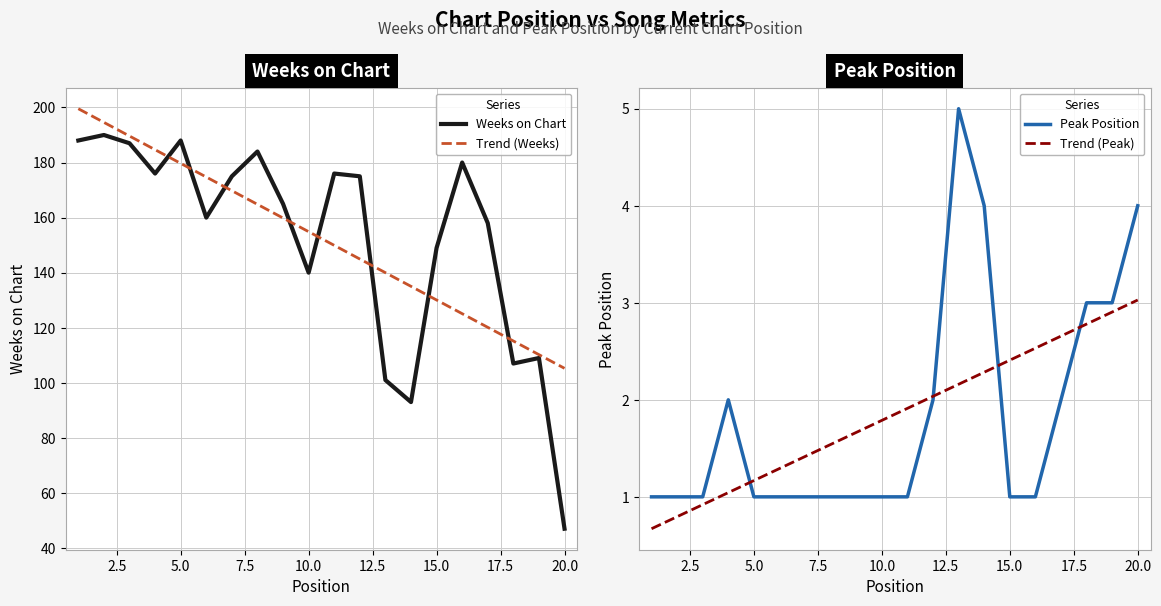

What is the difference between the maximum and minimum values in the Weeks on Chart series?

143